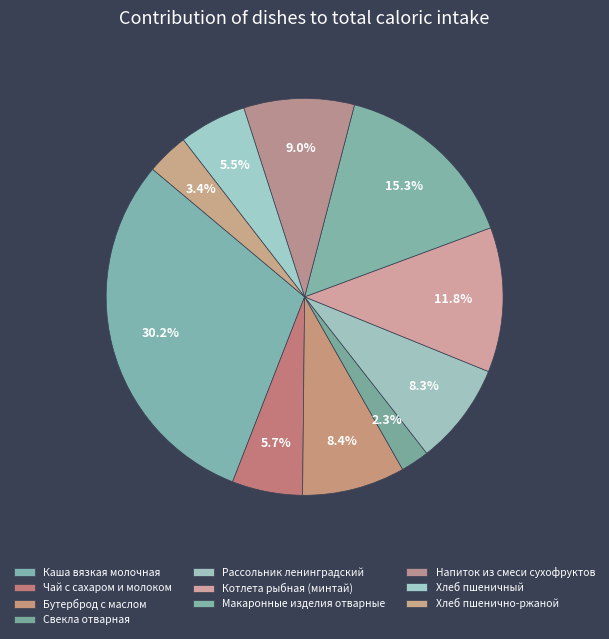

Count the number of slices in the pie.

10